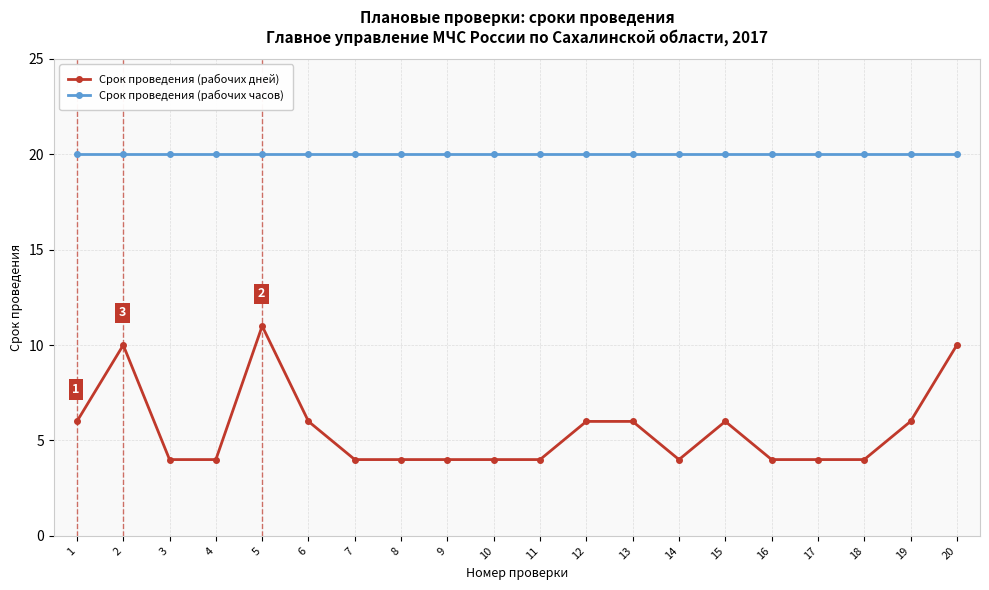

How many lines are shown in the chart?

2